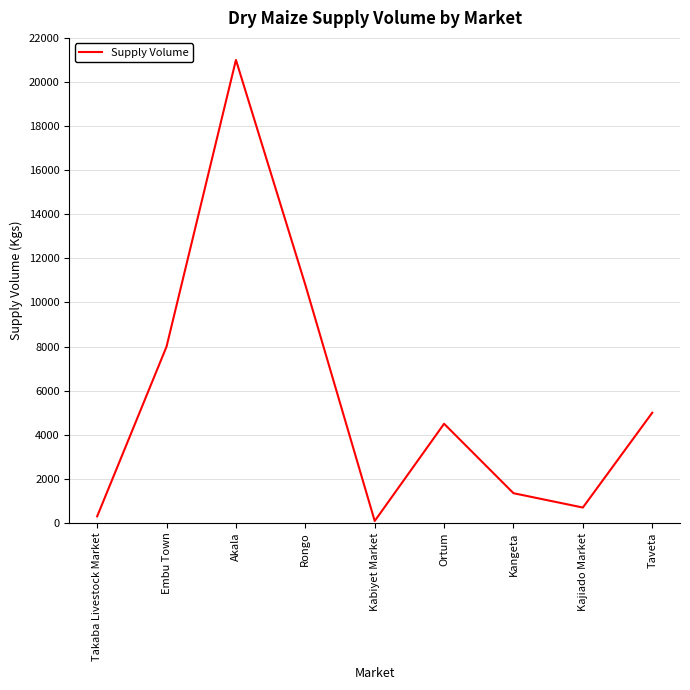

At which label is the value closest to 10545?

Rongo